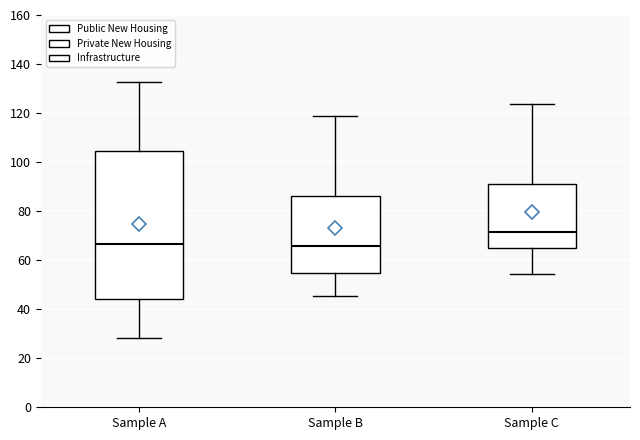

Reading left to right, read every box against the y-axis: the position of its median line, the range the box covers, and the ends of its whiskers. The values are not printed on the chart, so give them approximately, as read against the axis.

Sample A: median 66, box 44 to 104, whiskers 28 to 132
Sample B: median 66, box 54 to 86, whiskers 46 to 118
Sample C: median 72, box 64 to 92, whiskers 54 to 124